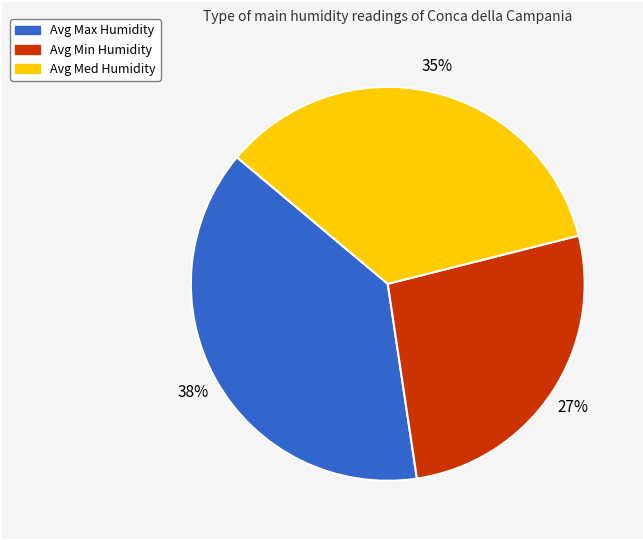

Is there any slice that represents more than half of the pie?

No